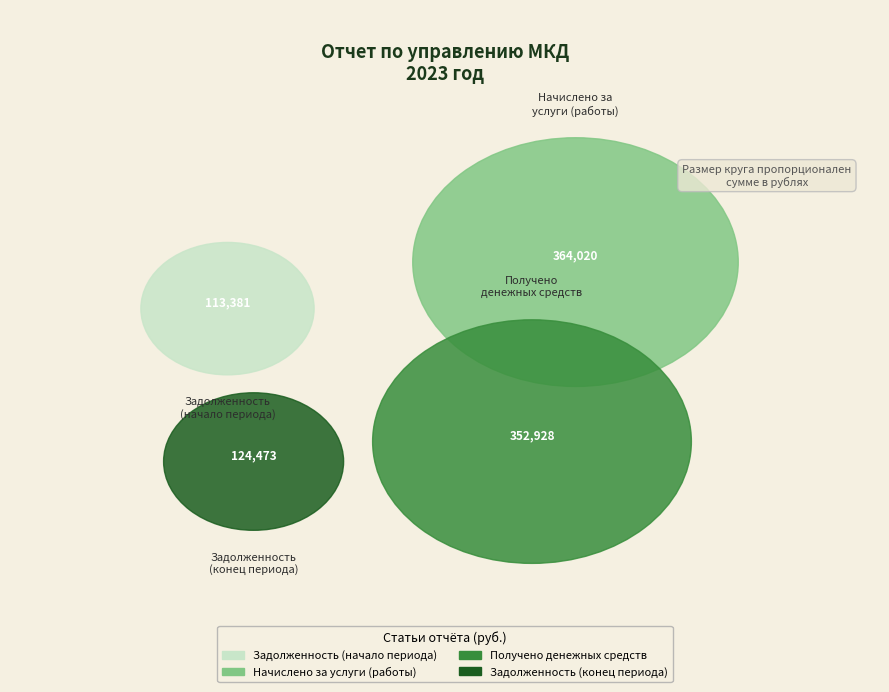

To the nearest percent, what portion does Получено
денежных средств represent?

37%